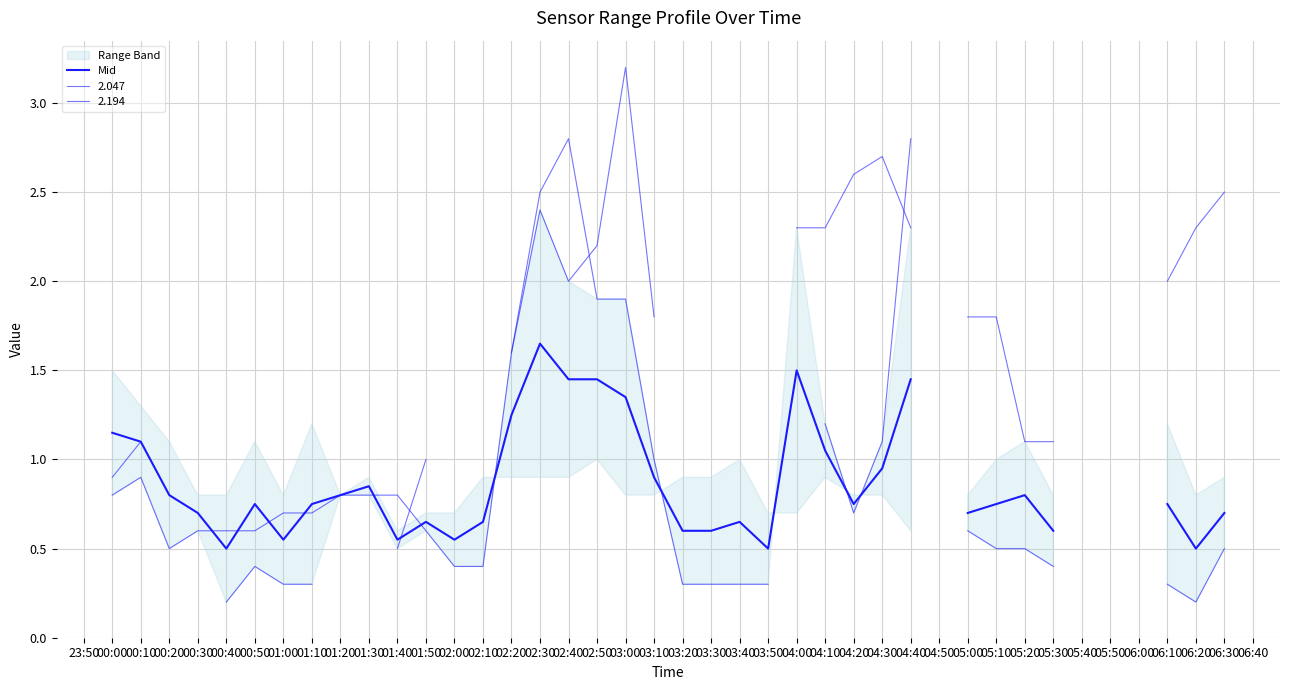

What is the value of the 22nd point from the left?

0.6